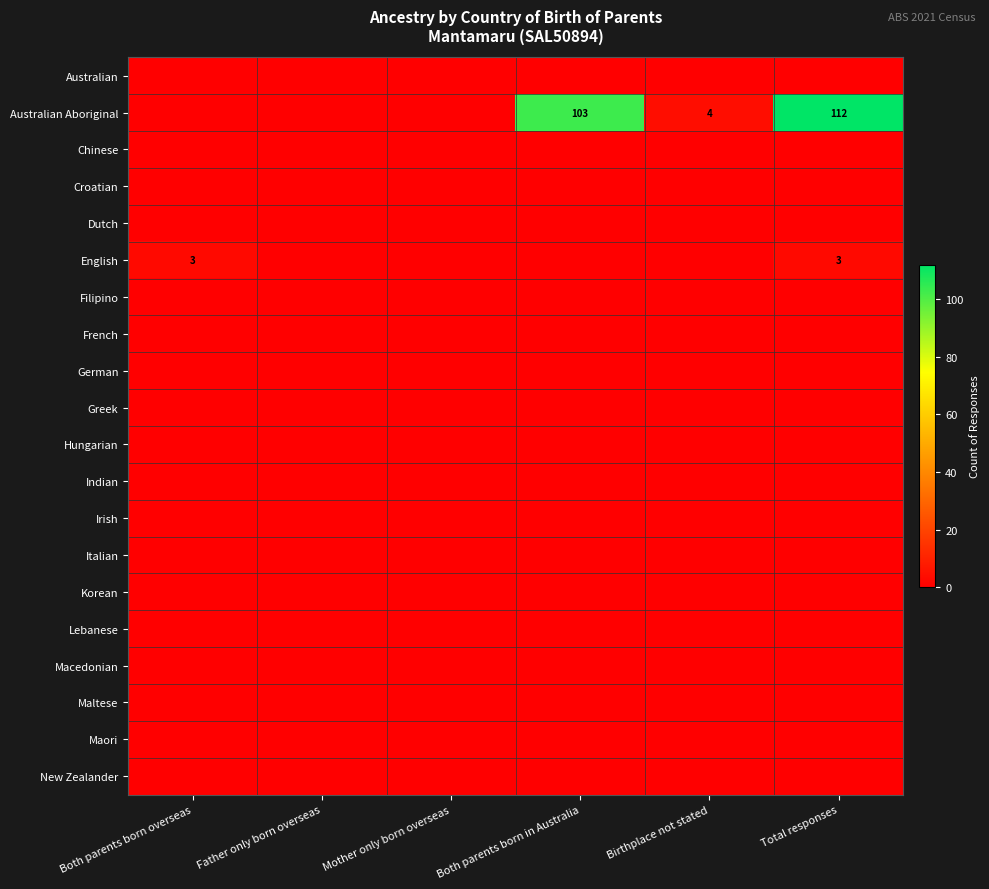

Which series has the largest total across all categories?

Australian Aboriginal